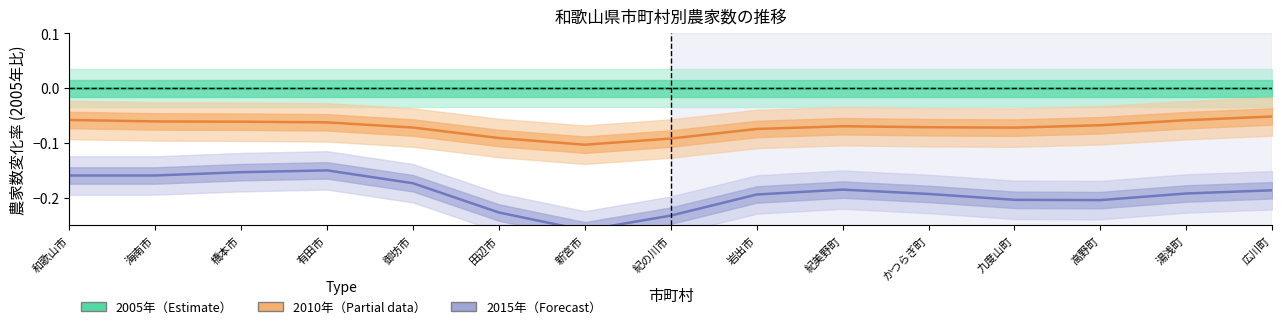

True or false: 2015年（Forecast） and 2010年（Partial） cross at least once.

False